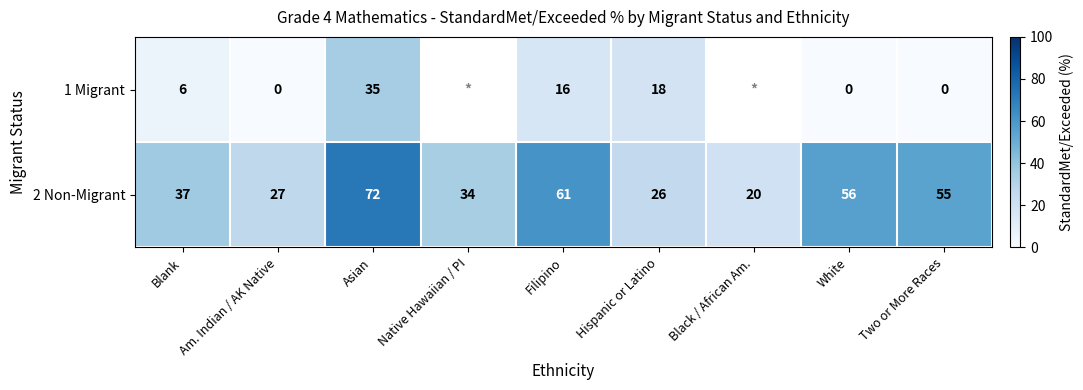

What is the difference between the highest and lowest values at Am. Indian / AK Native?

27